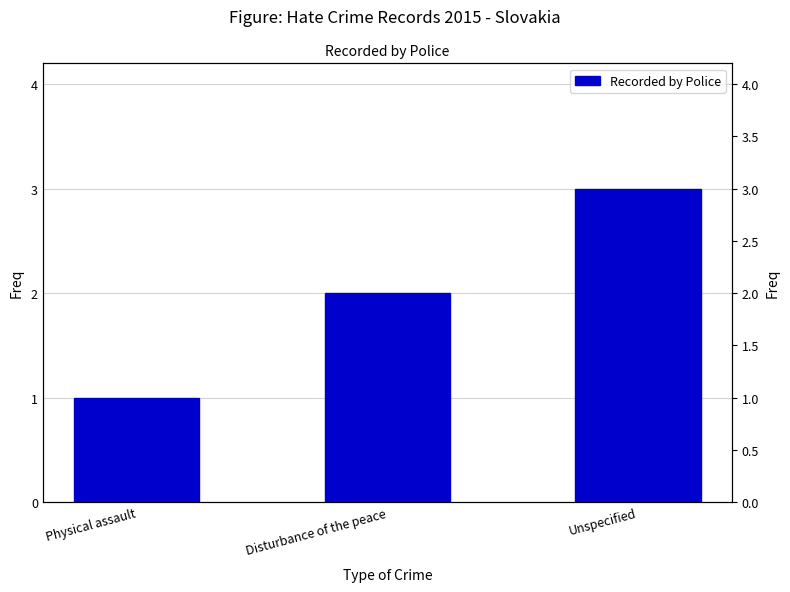

The value at Physical assault is 1. True or false?

True